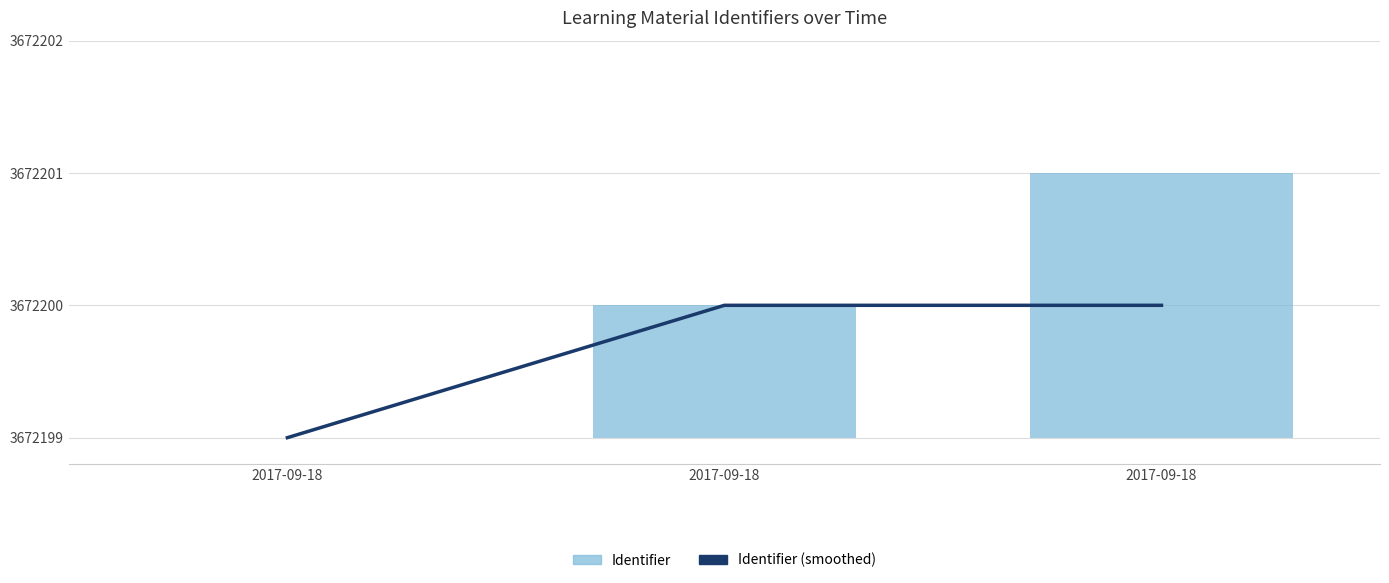

What is the difference between the maximum and second lowest values in the Identifier (count) series?

1